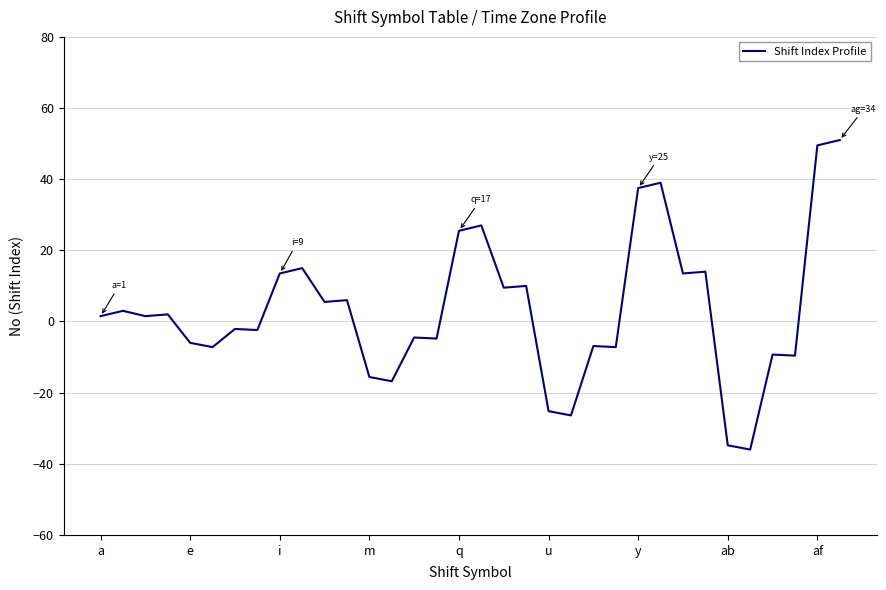

What is the difference between the maximum and minimum values?

87.0